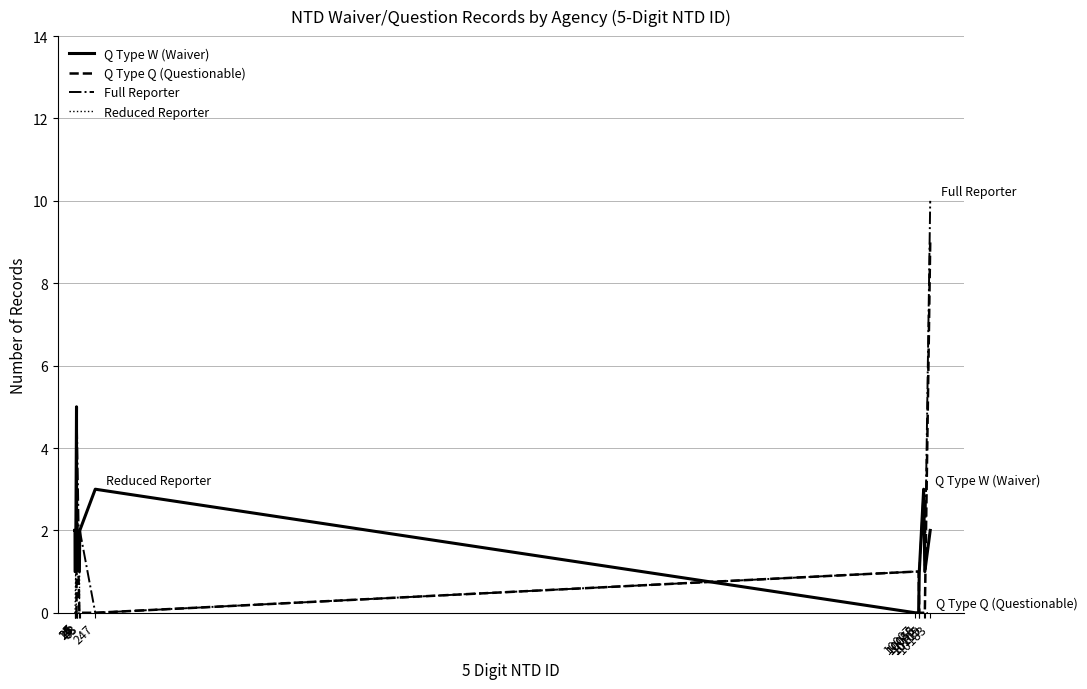

What is the maximum value shown in the chart?

10